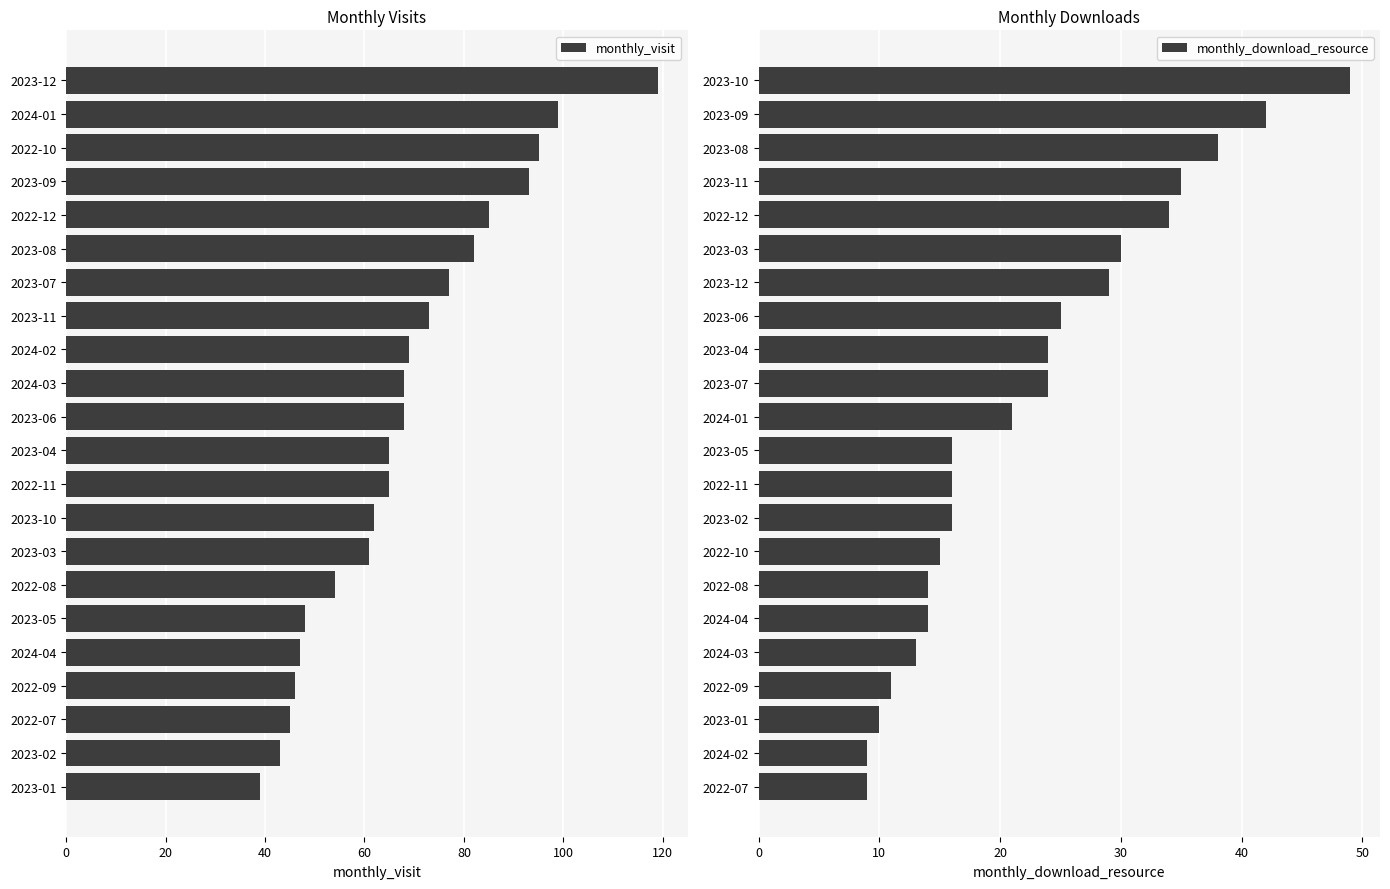

Where is monthly_visit nearest to the value 79?

2023-07